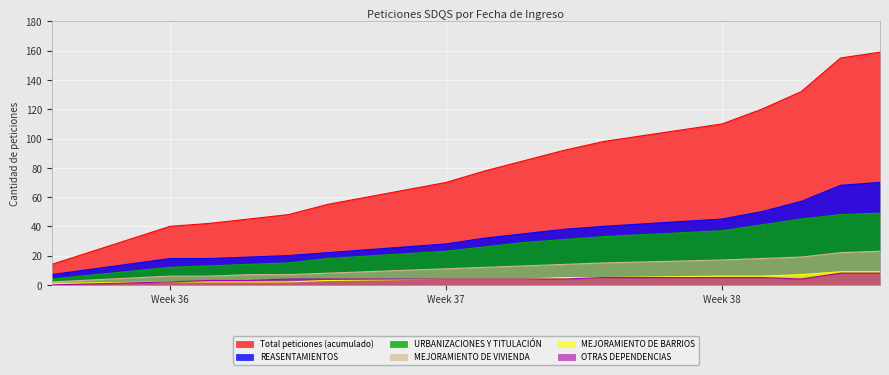

The Total peticiones (acumulado) series shows 194 at 2023-09-19. True or false?

False